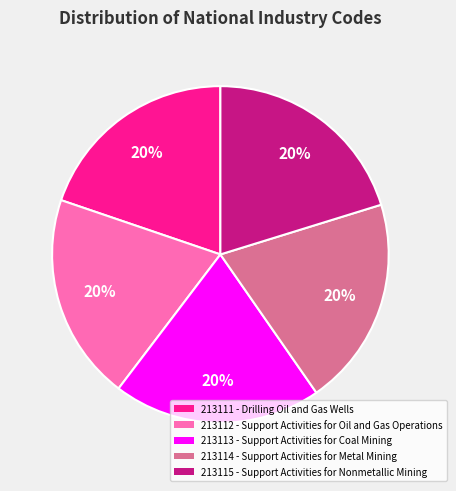

Count the number of slices in the pie.

5